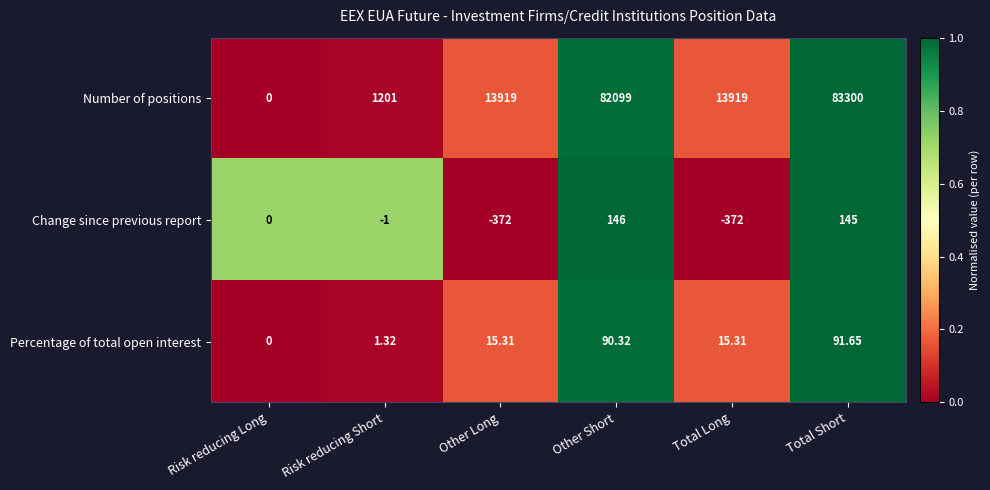

What is the spread (max minus min) of values at Risk reducing Short?

1202.0